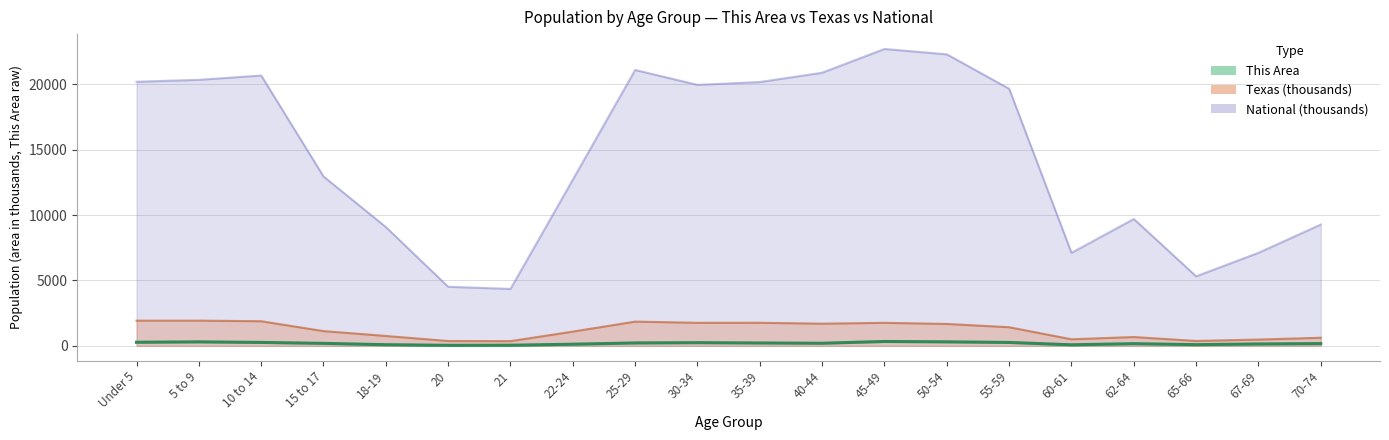

What is the maximum value shown in the chart?

333